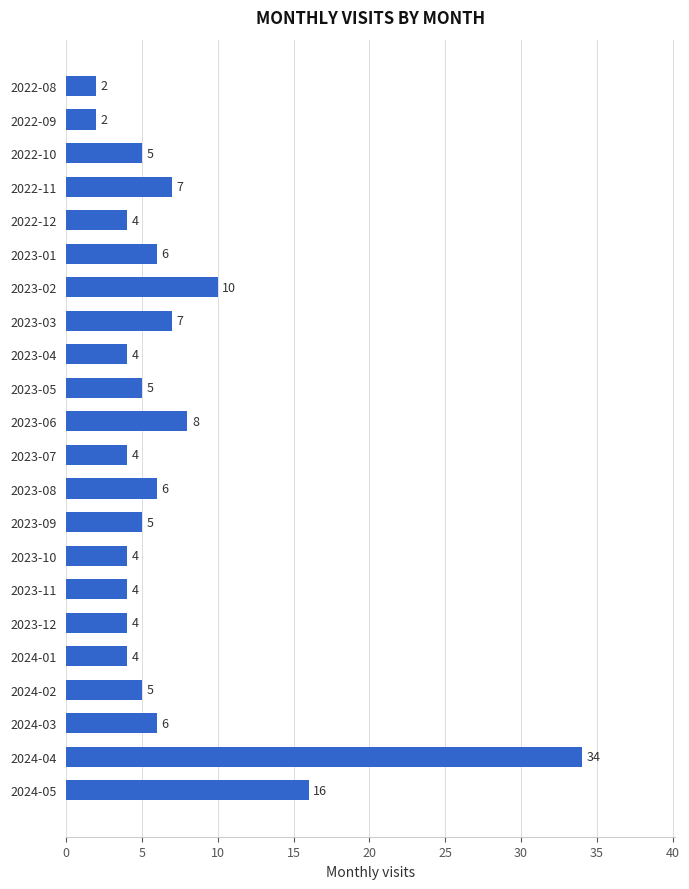

What is the average value?

7